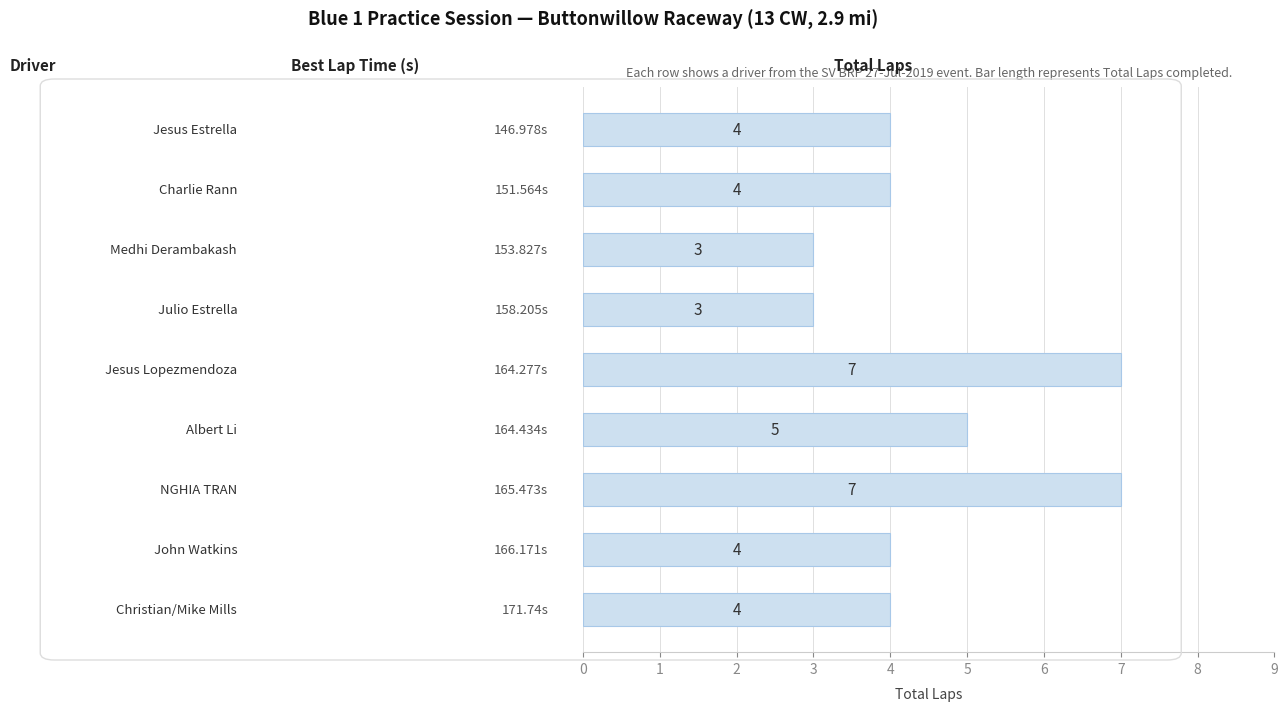

Reading top to bottom, extract all data points from this chart.

4	4	3	3	7	5	7	4	4